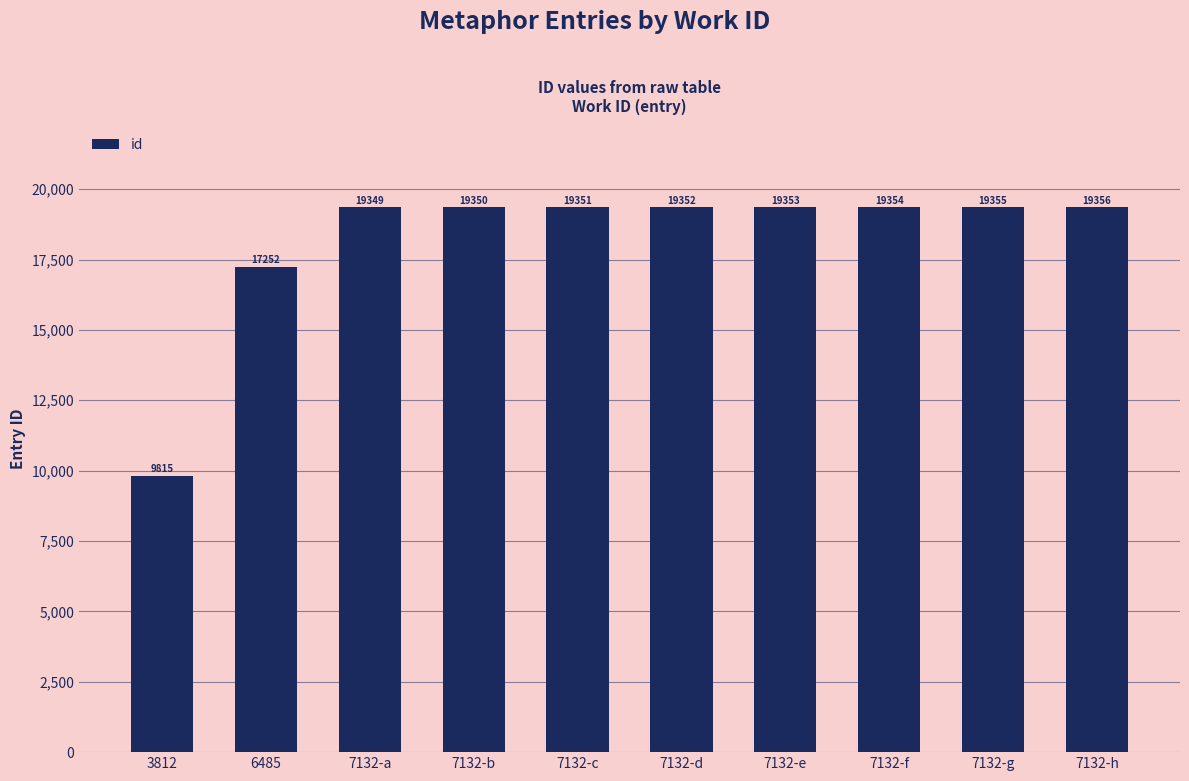

List the labels in order of value, largest first.

7132-h, 7132-g, 7132-f, 7132-e, 7132-d, 7132-c, 7132-b, 7132-a, 6485, 3812